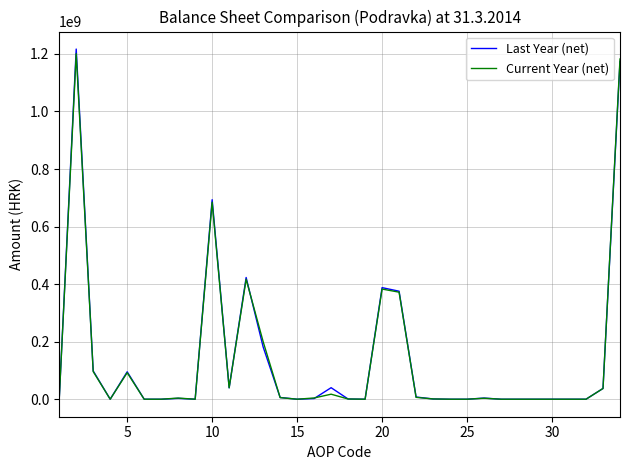

What is the greatest value displayed?

1216973678